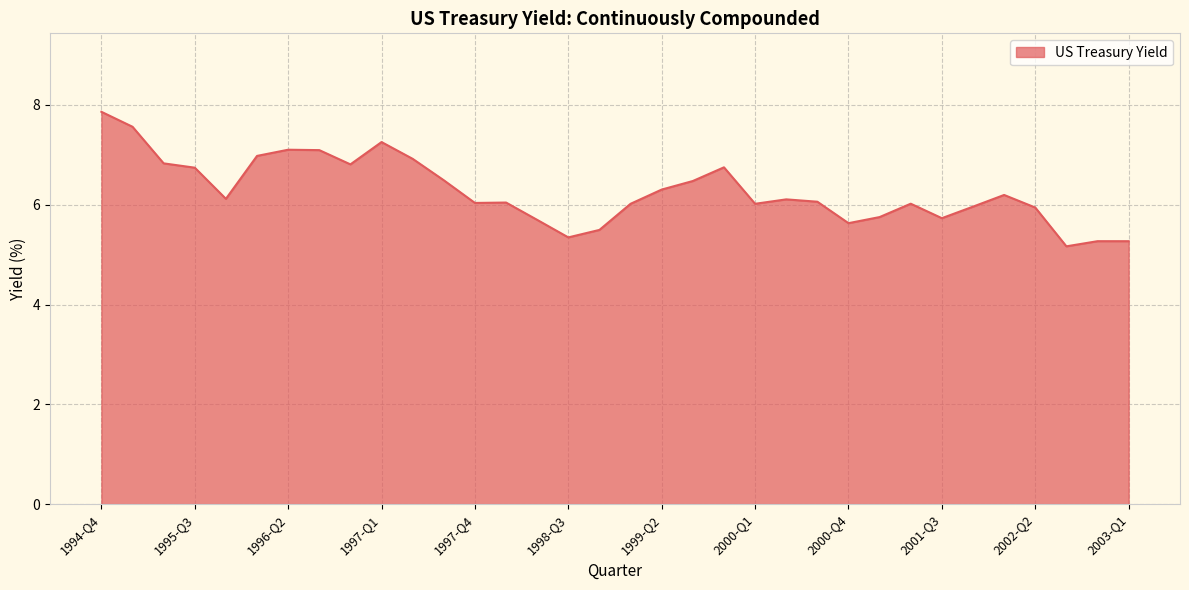

What is the smallest value displayed?

5.2